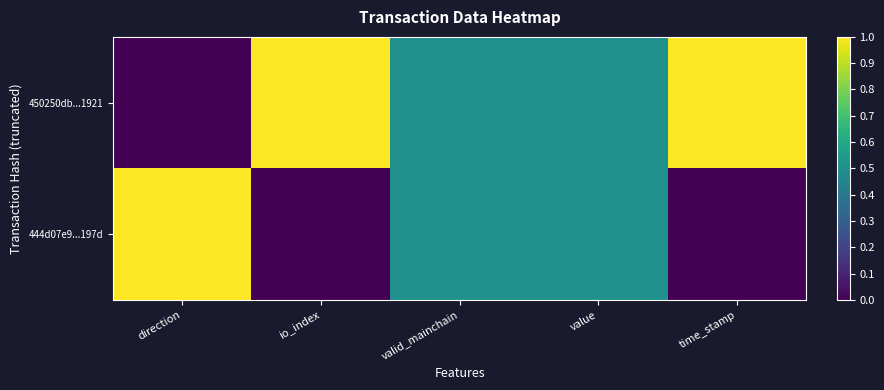

Which has a higher value, value or valid_mainchain?

value